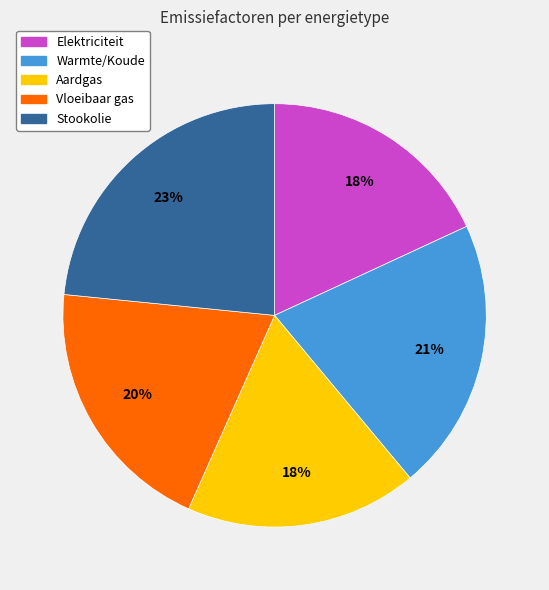

To the nearest percent, what portion does Warmte/Koude represent?

21%